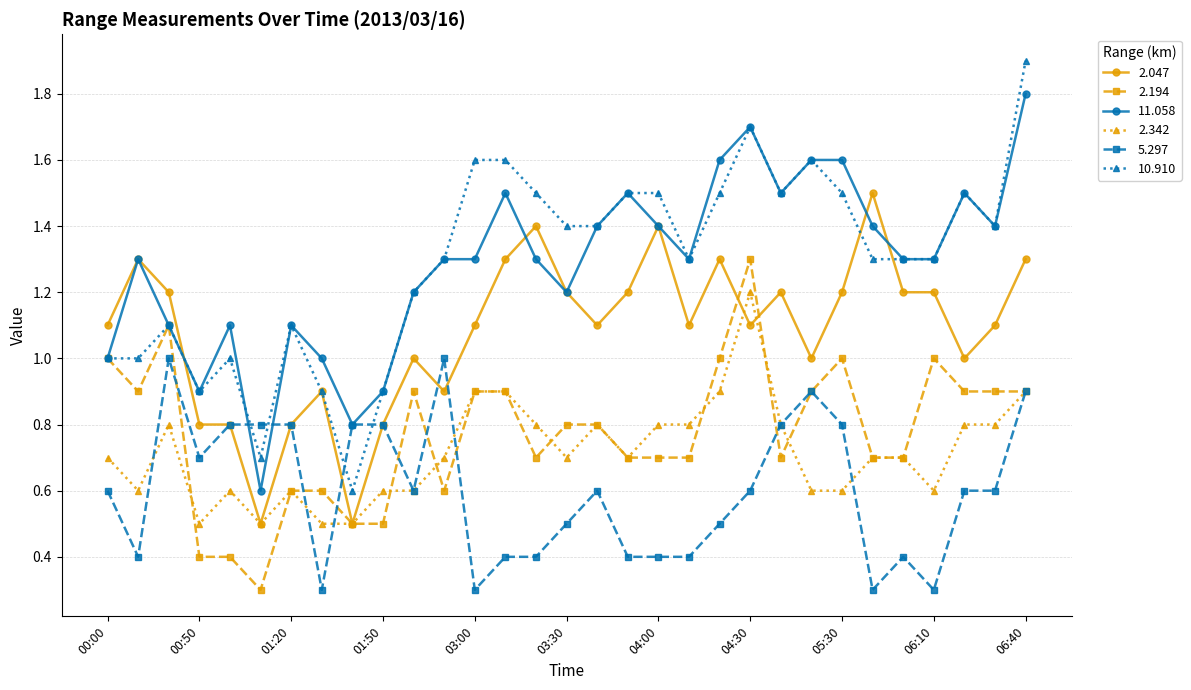

What is the minimum value shown in the chart?

0.3